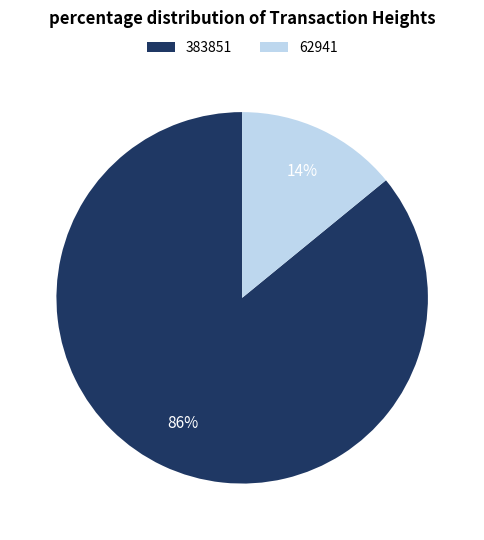

To the nearest percent, what portion does 383851 represent?

86%